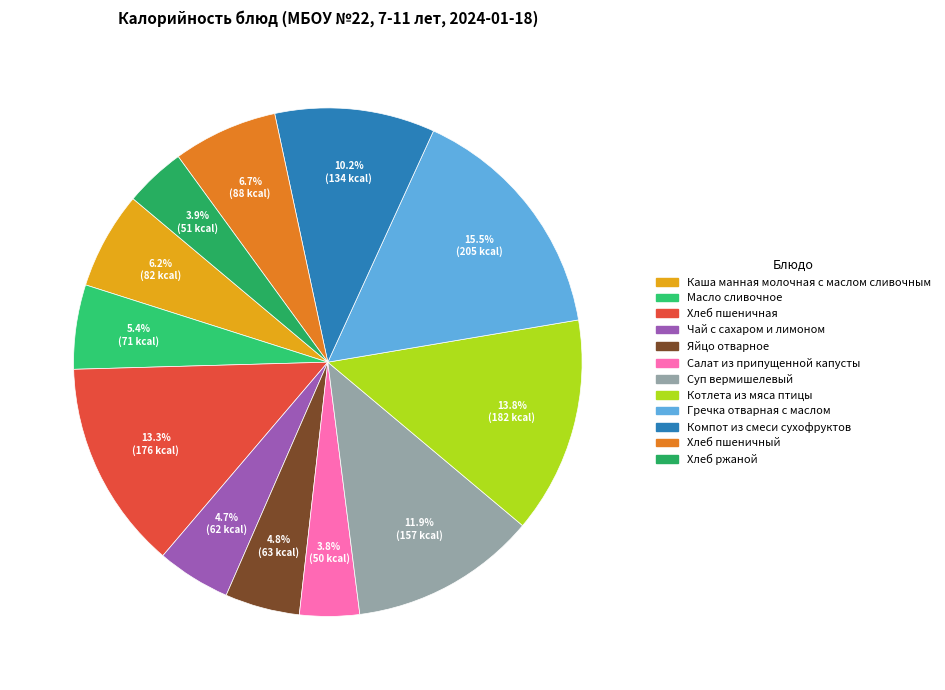

Does Компот из смеси сухофруктов account for over 50% of the chart?

No